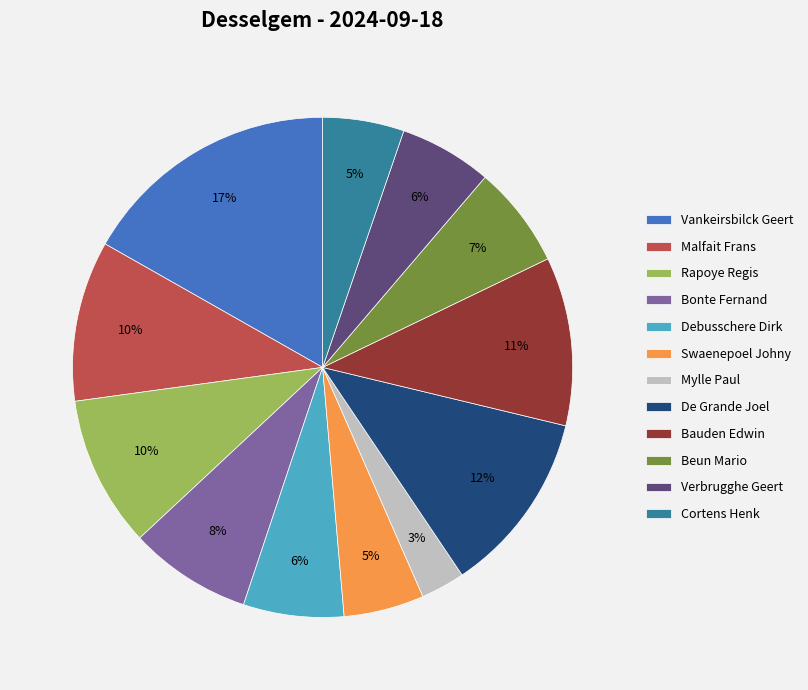

Is Malfait Frans the majority of the pie?

No